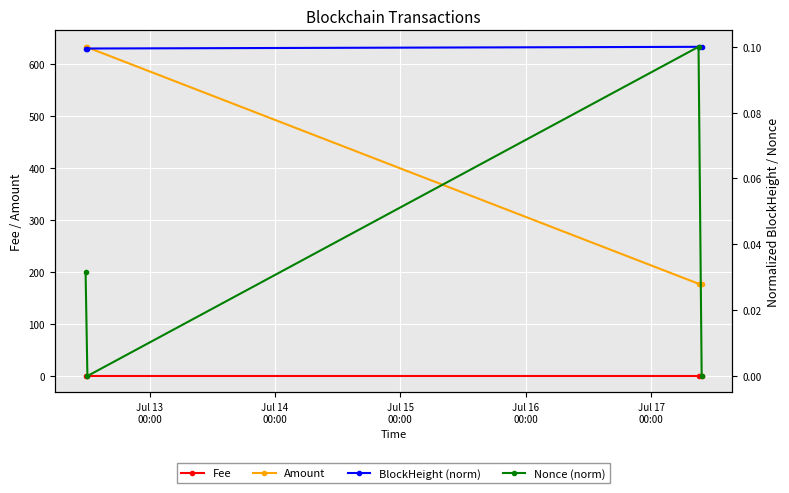

What is the value of the Amount point at the 2nd from the left?

631.9